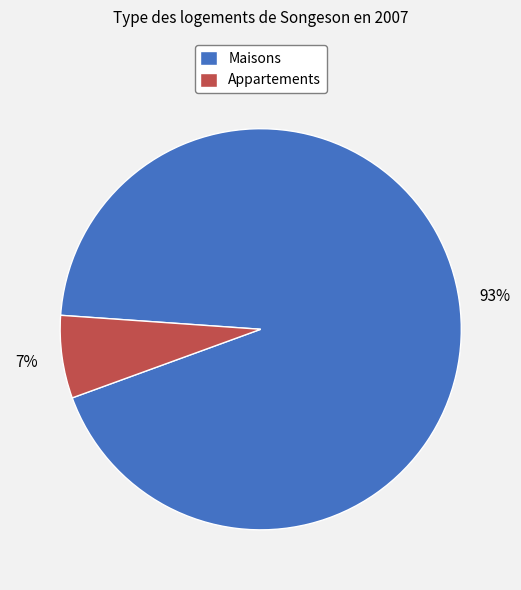

To the nearest percent, what portion does Maisons represent?

93%